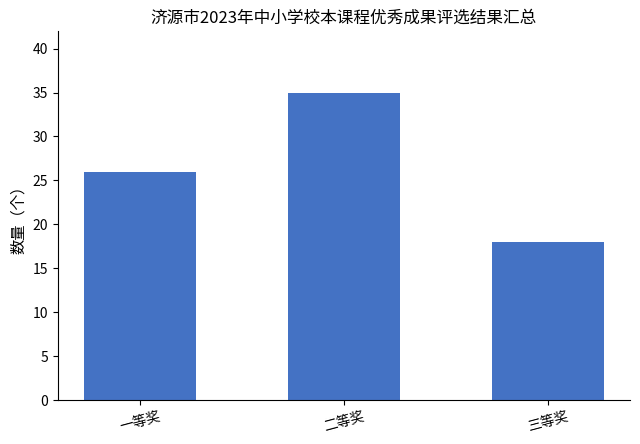

What is the difference between the maximum and second lowest values?

9